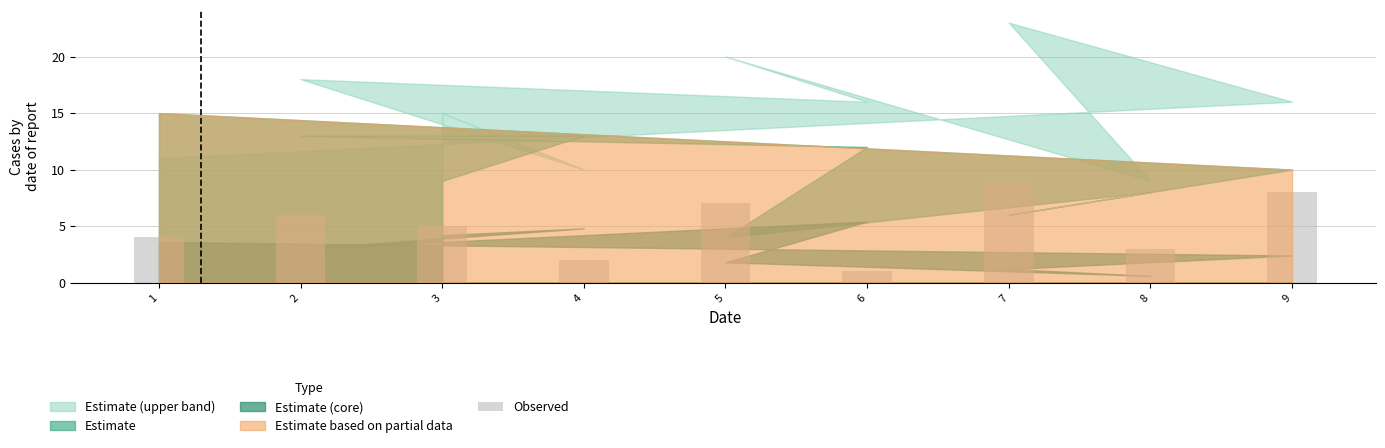

What is the sum of all values?

45